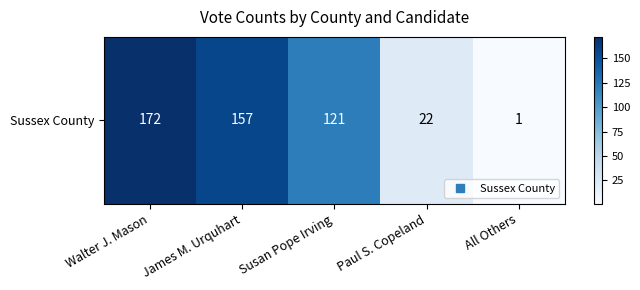

What is the difference between the maximum and minimum values?

171